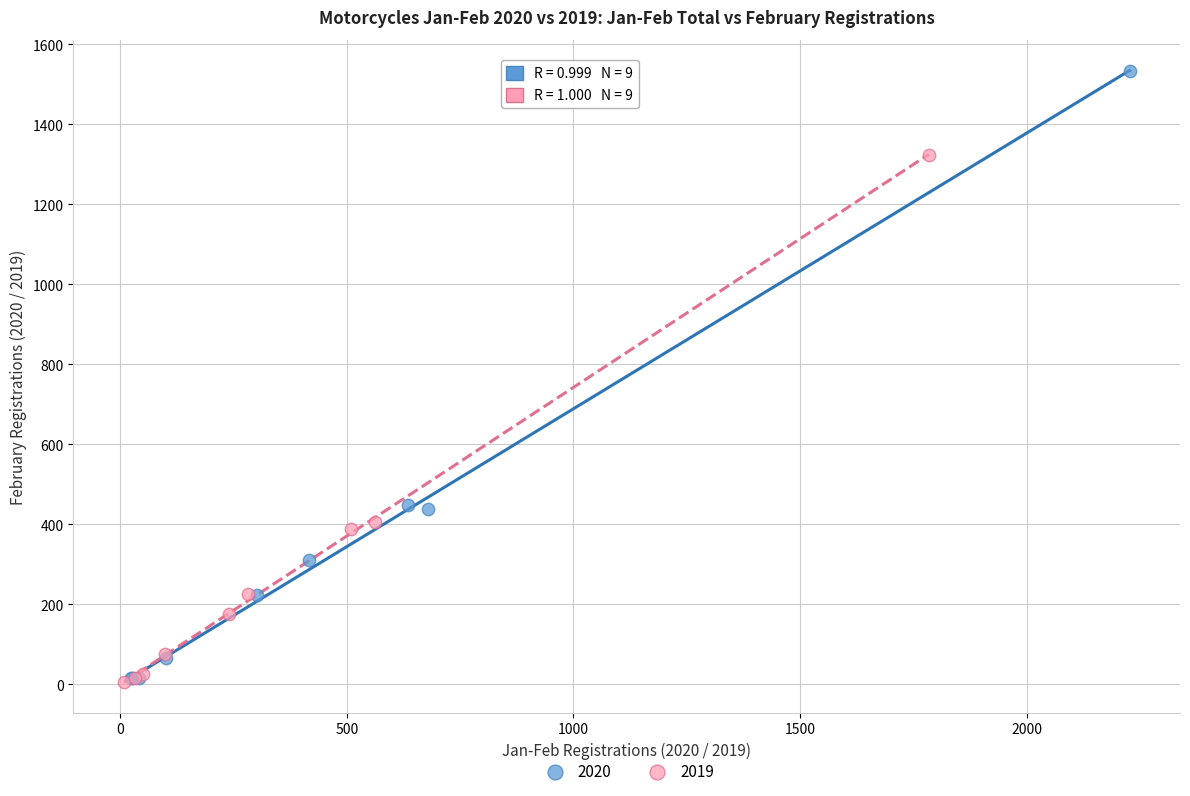

Which series reaches the maximum Y coordinate?

2020